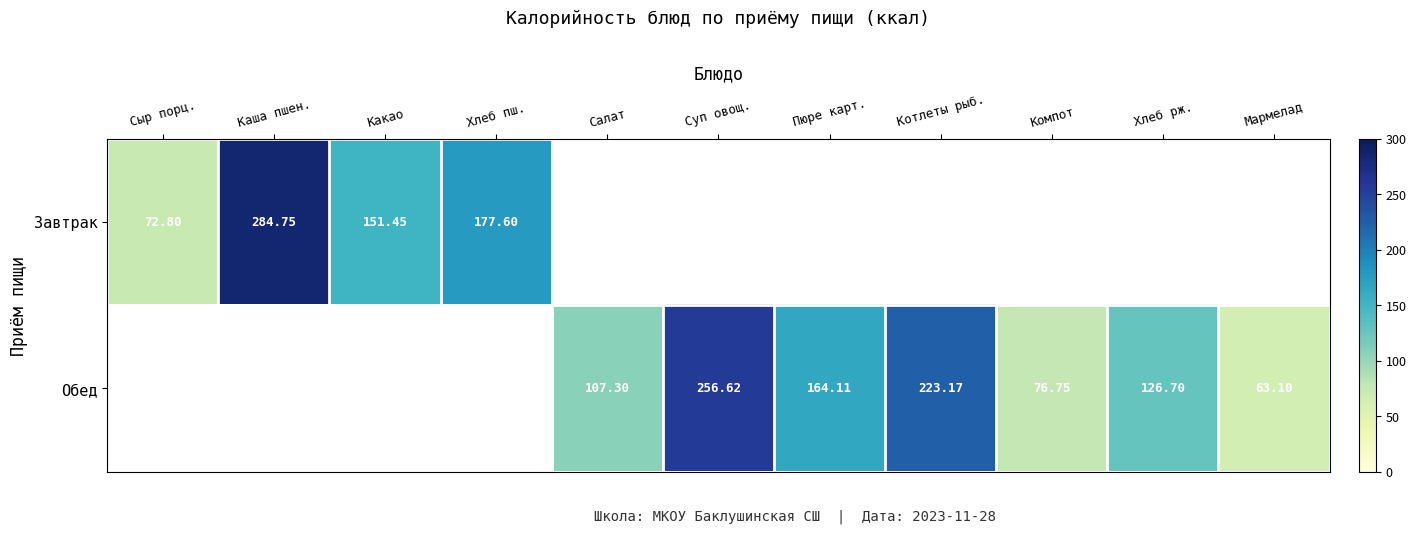

Which category has the lowest value across all series?

Мармелад